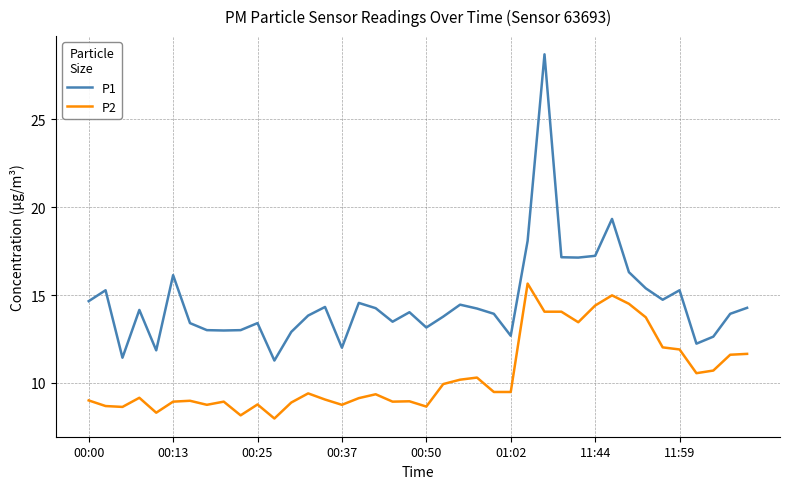

Which series has the widest spread of values?

P1